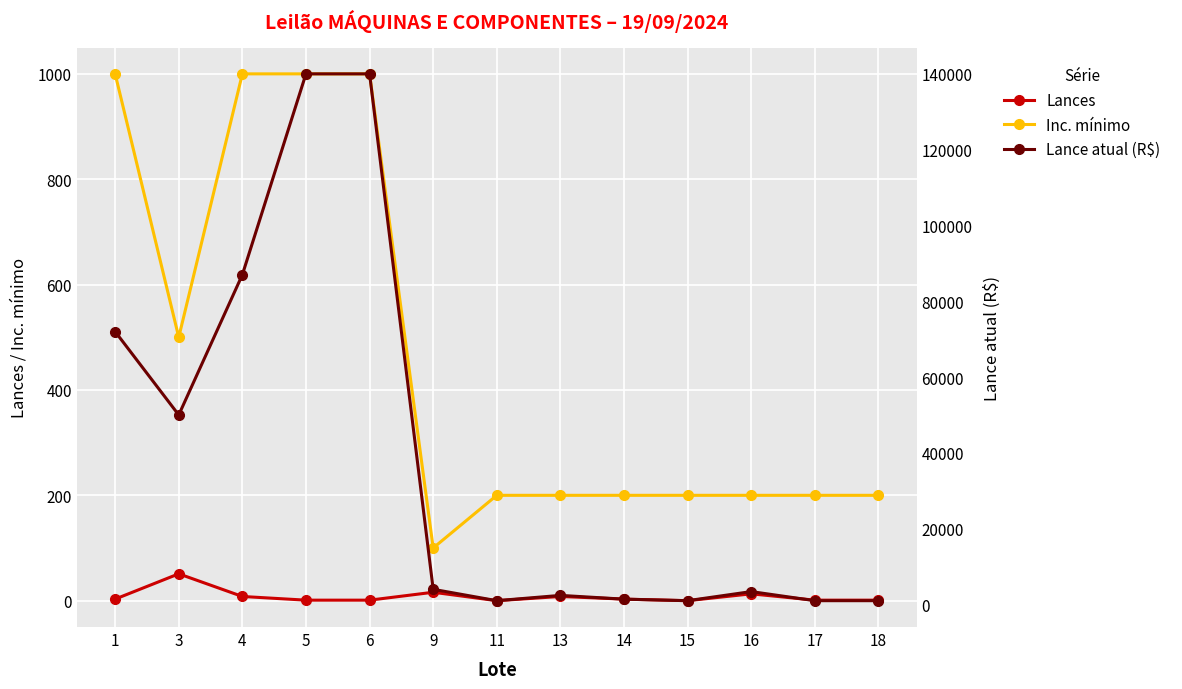

How many data points in Lances are less than 3?

6